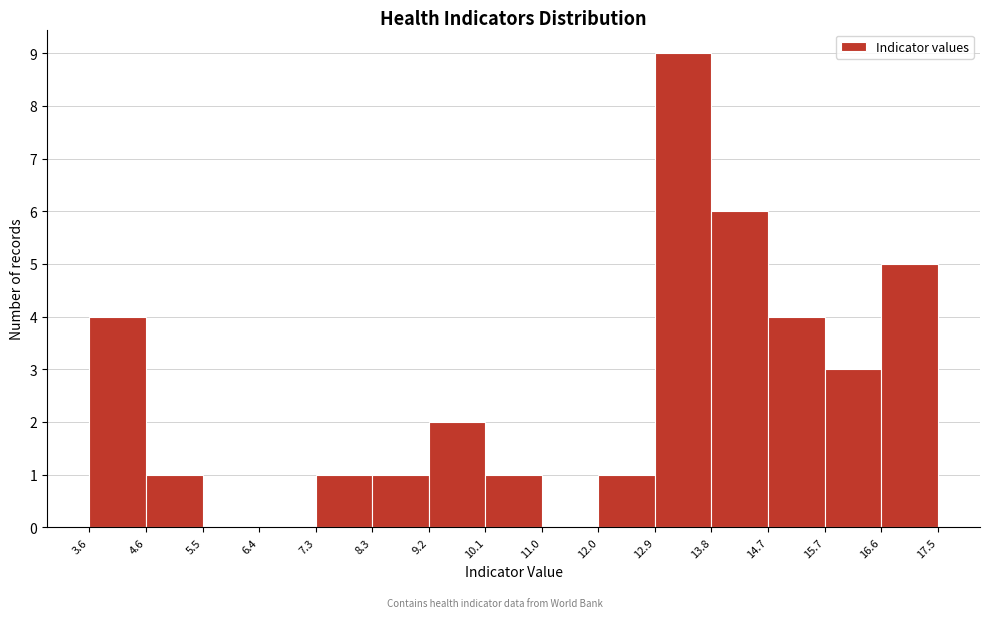

Reading left to right, transcribe this chart: for each bar, give the range it covers on the x-axis and its height. The values are not printed on the chart, so give them approximately, as read against the axis.

3.6 to 4.6: 4
4.6 to 5.5: 1
5.5 to 6.4: 0
6.4 to 7.3: 0
7.3 to 8.3: 1
8.3 to 9.2: 1
9.2 to 10.1: 2
10.1 to 11.0: 1
11.0 to 12.0: 0
12.0 to 12.9: 1
12.9 to 13.8: 9
13.8 to 14.7: 6
14.7 to 15.7: 4
15.7 to 16.6: 3
16.6 to 17.5: 5